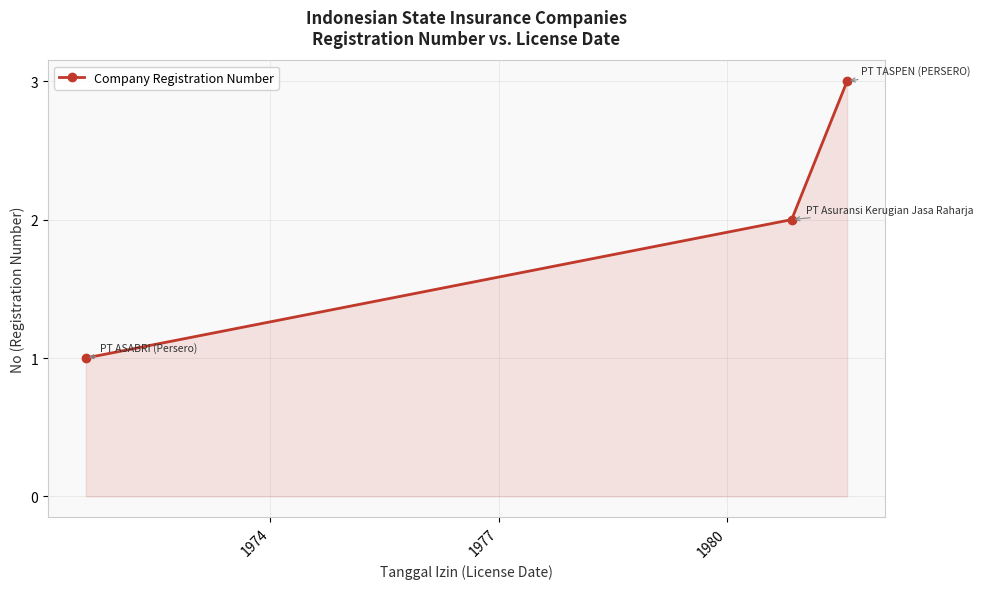

What is the sum of all values?

6